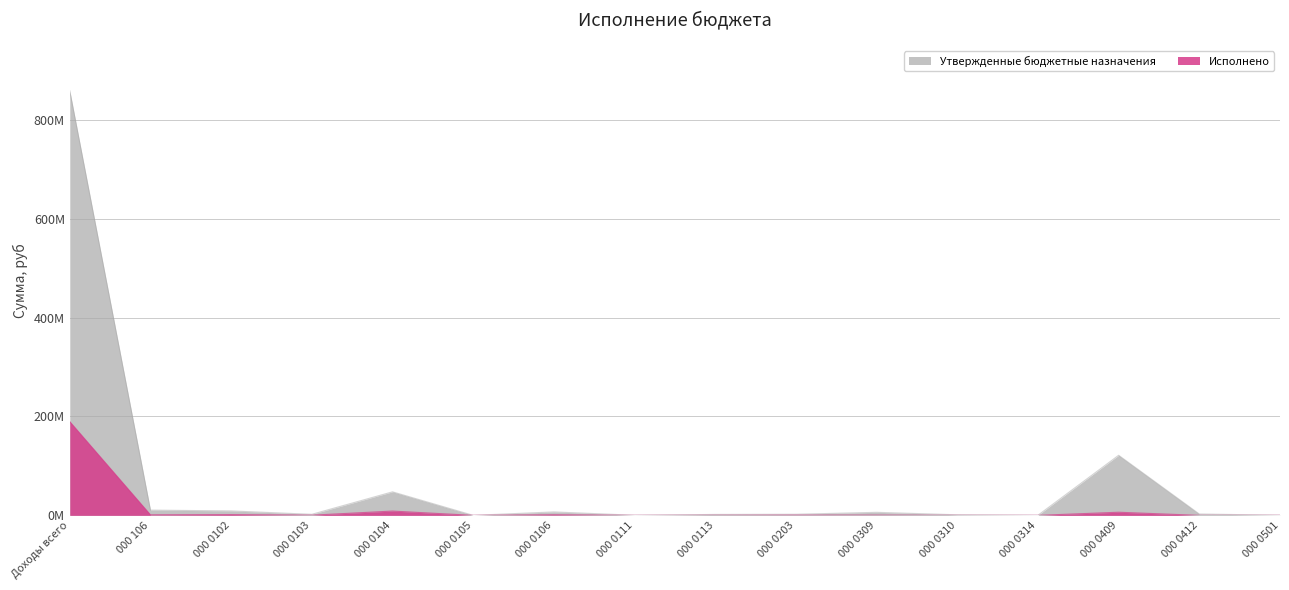

At which category is the sum across all series the highest?

Доходы всего